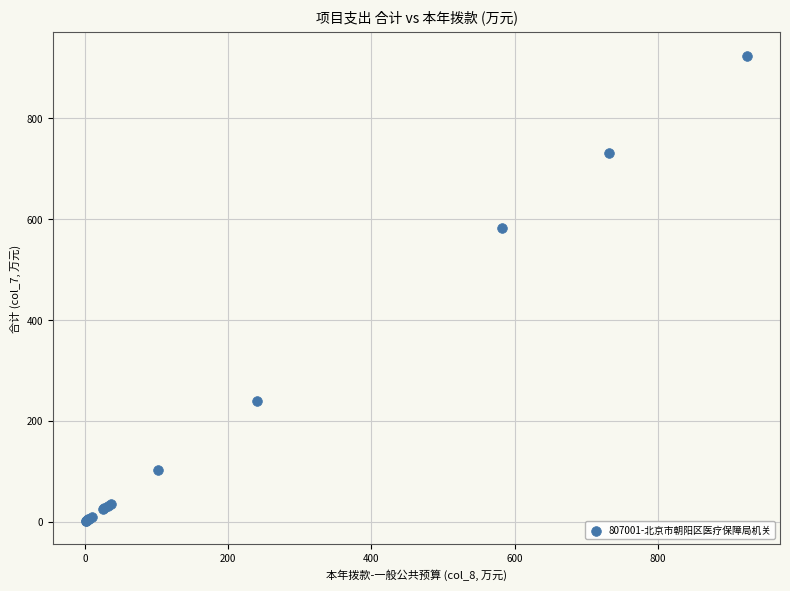

What Y value in the scatter plot is closest to 463?

583.0